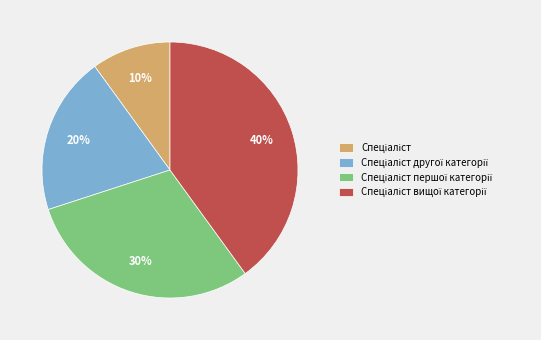

To the nearest percent, what is the average slice percentage?

25%